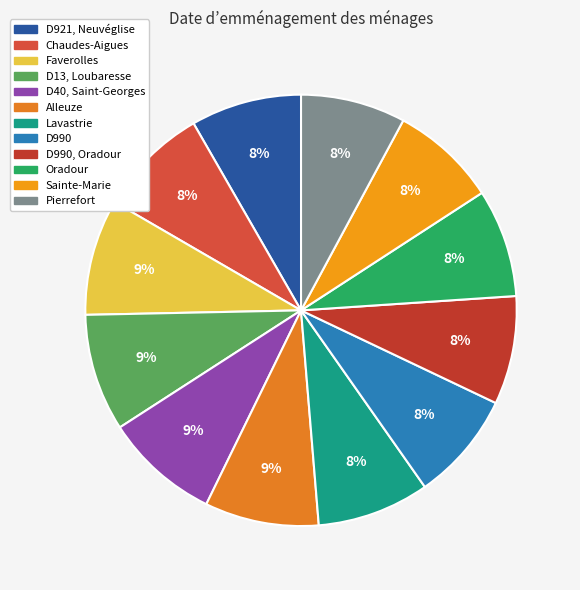

How many segments does this pie chart have?

12